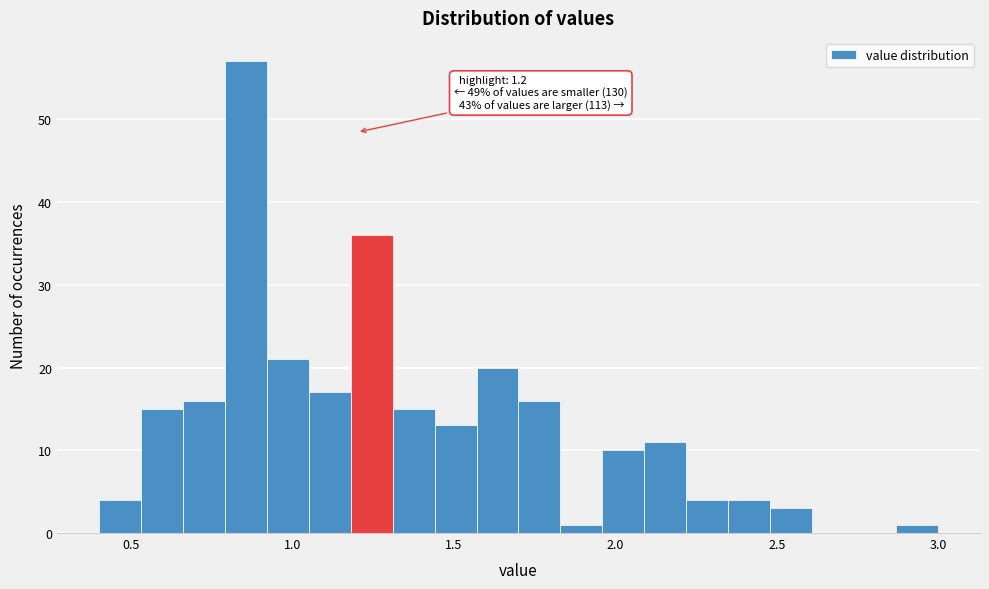

Around what value on the x-axis is the tallest bar? Give the approximate position of its centre, as read against the axis.

0.85